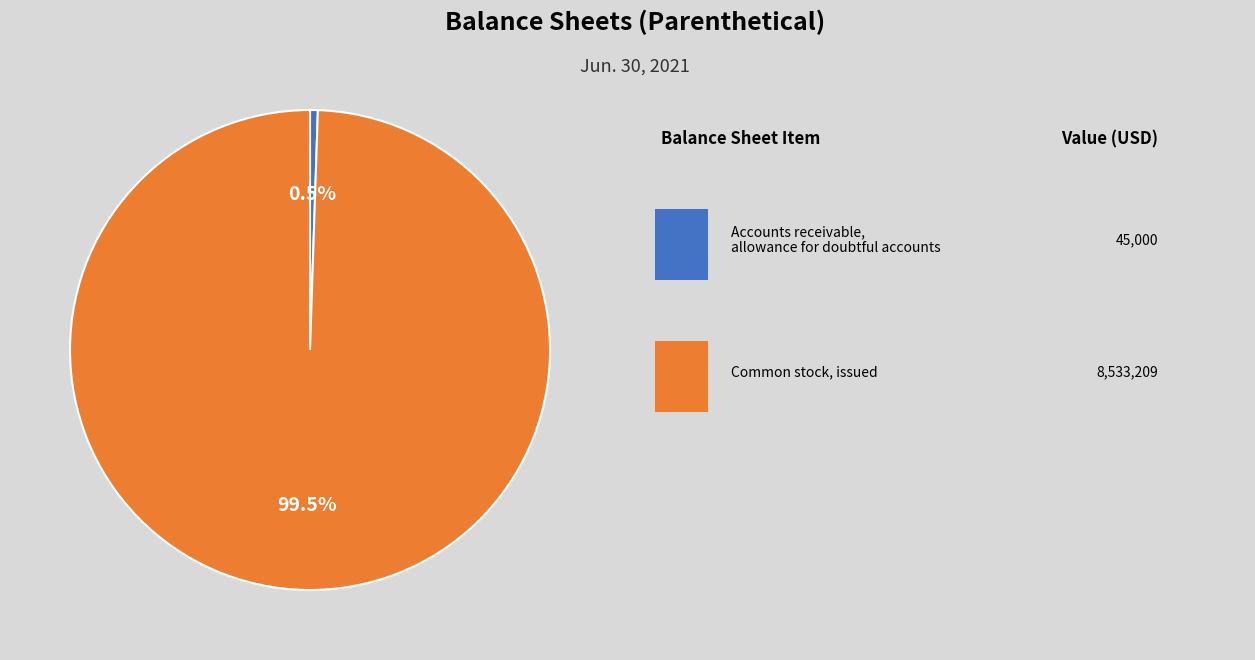

Is there a majority slice in this chart?

Yes